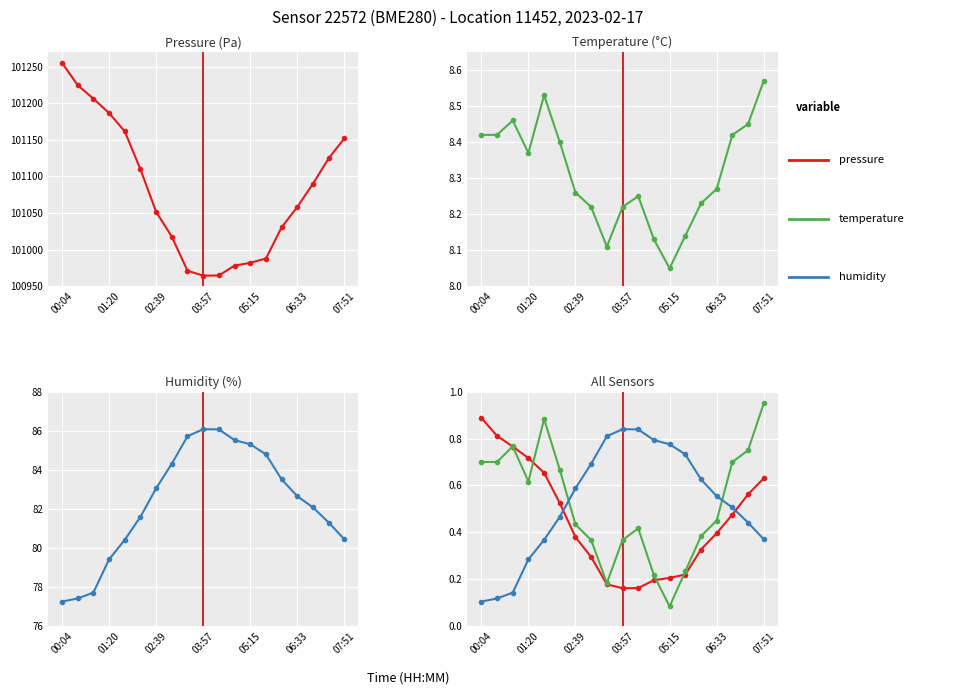

True or false: pressure and humidity (scaled) cross at least once.

False